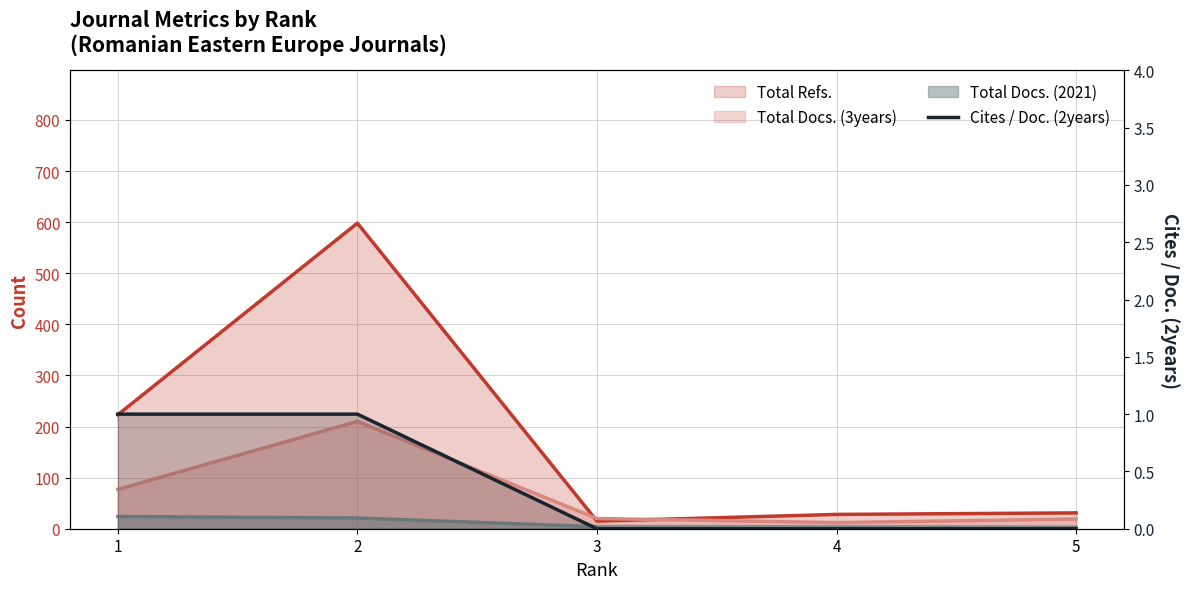

Reading left to right, extract all data points from this chart.

1=1	2=1	3=0	4=0	5=0